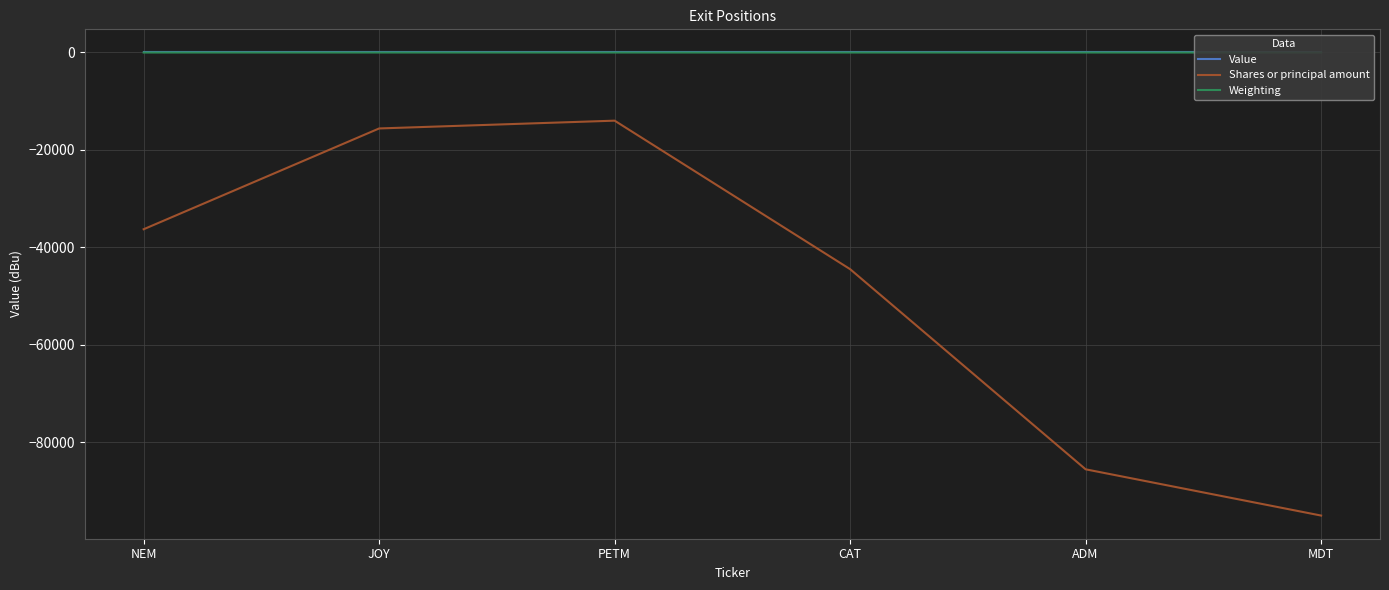

Is it true that Weighting equals -0.6 at ADM?

True